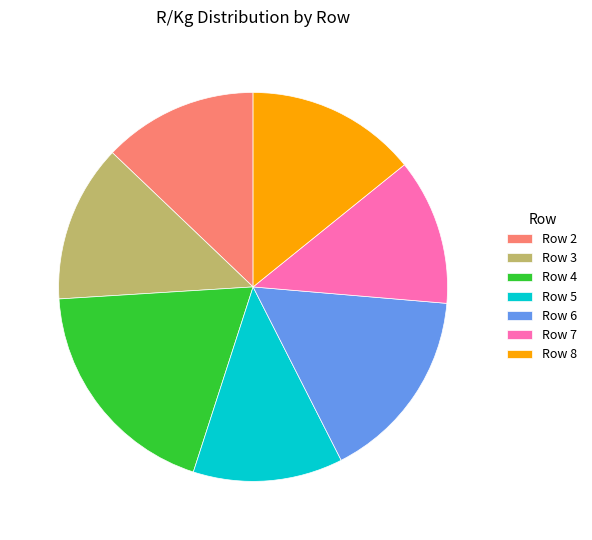

Is there any slice that represents more than half of the pie?

No